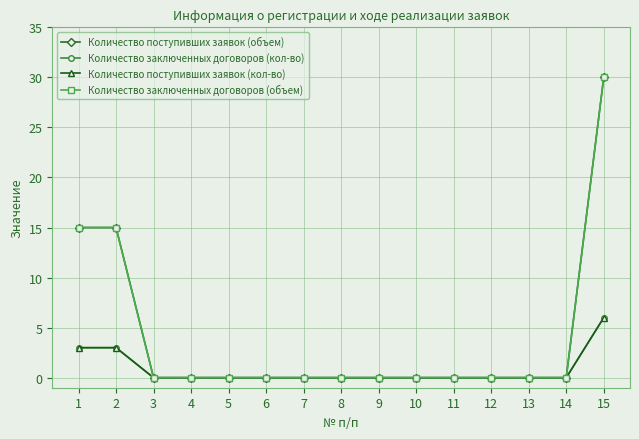

What is the average value of the Количество поступивших заявок (объем) series?

4